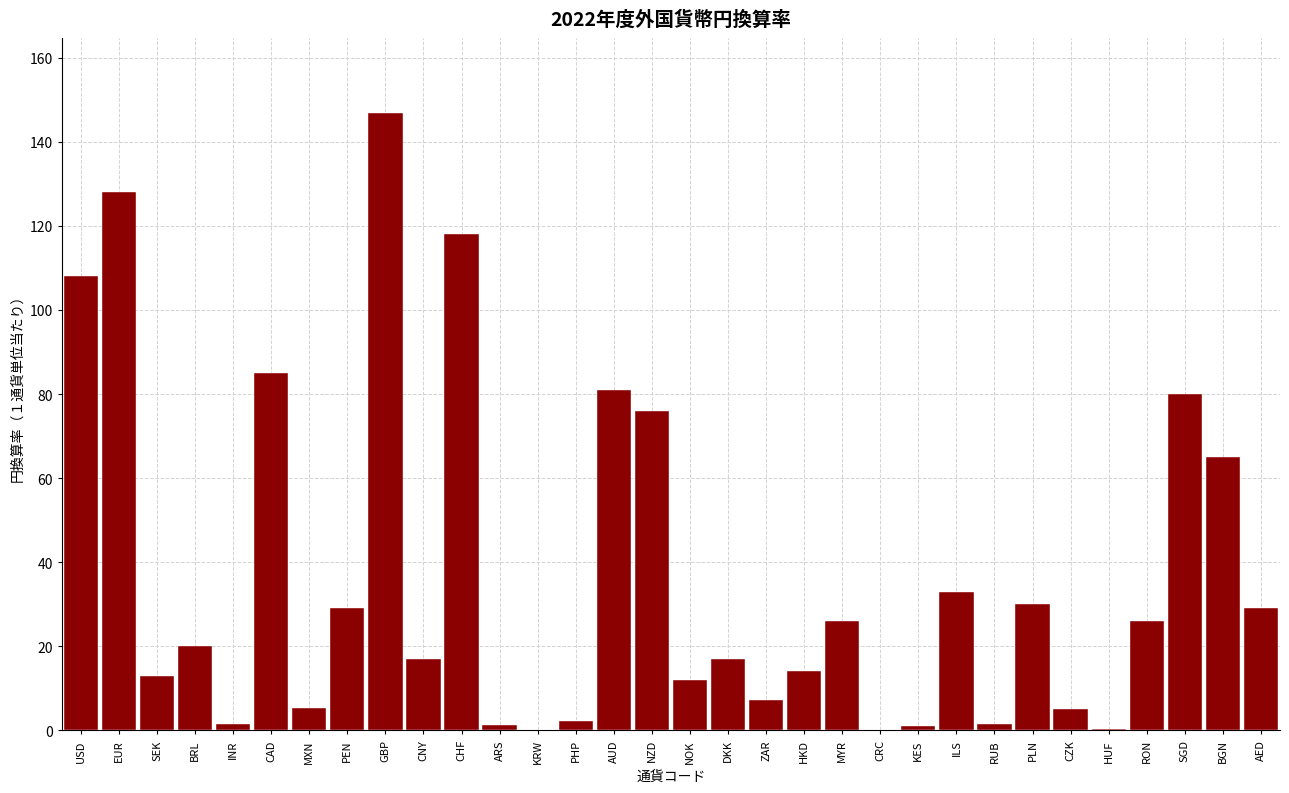

Approximately how many times larger is the value at NZD compared to CNY?

4.5